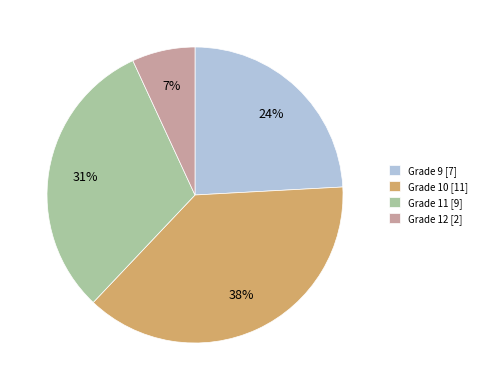

How many segments does this pie chart have?

4